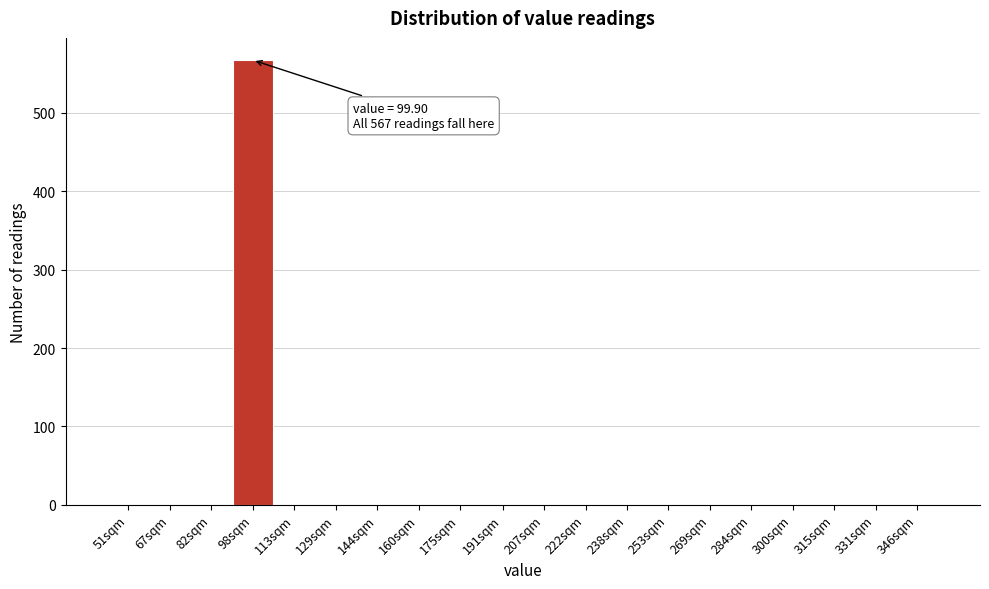

Reading left to right, what are all the values shown in this chart?

51sqm=0	67sqm=0	82sqm=0	98sqm=567	113sqm=0	129sqm=0	144sqm=0	160sqm=0	175sqm=0	191sqm=0	207sqm=0	222sqm=0	238sqm=0	253sqm=0	269sqm=0	284sqm=0	300sqm=0	315sqm=0	331sqm=0	346sqm=0